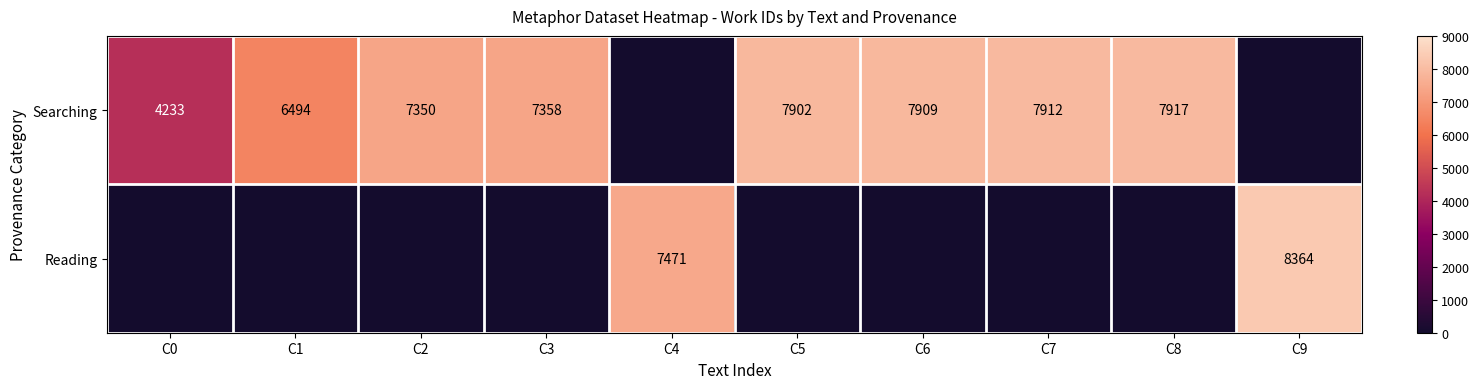

The Reading series shows 7471 at C4. True or false?

True